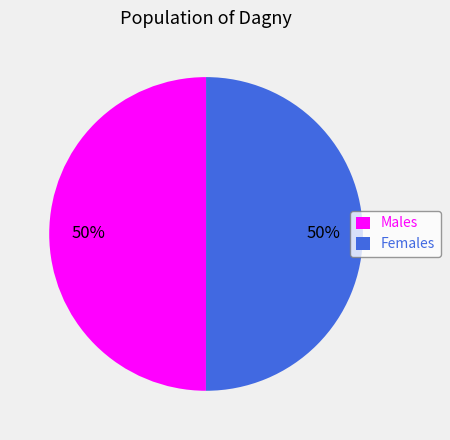

Is it true that Females is 50% of the pie?

True